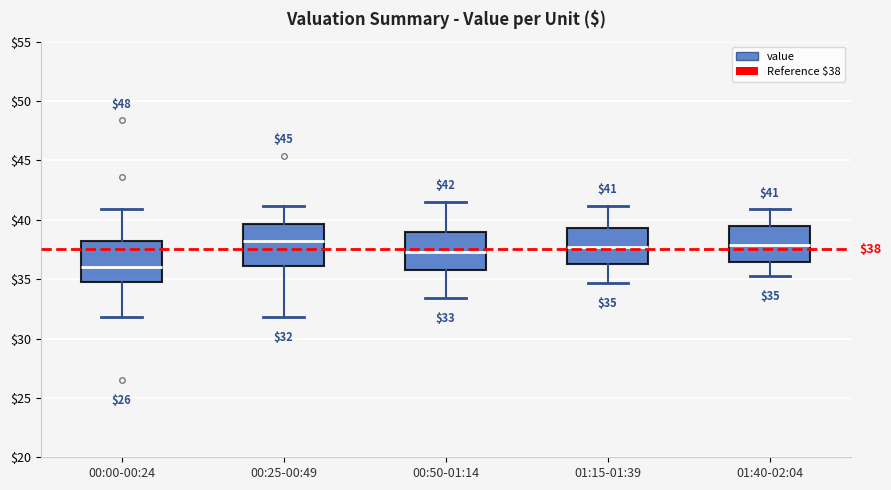

Which box's median line is the lowest?

00:00-00:24